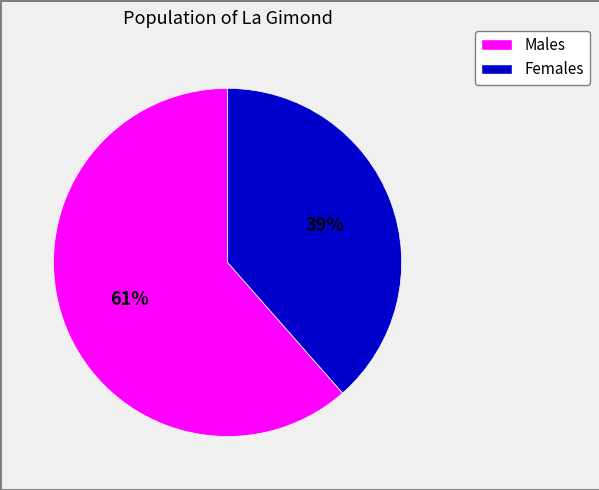

Is there any slice that represents more than half of the pie?

Yes